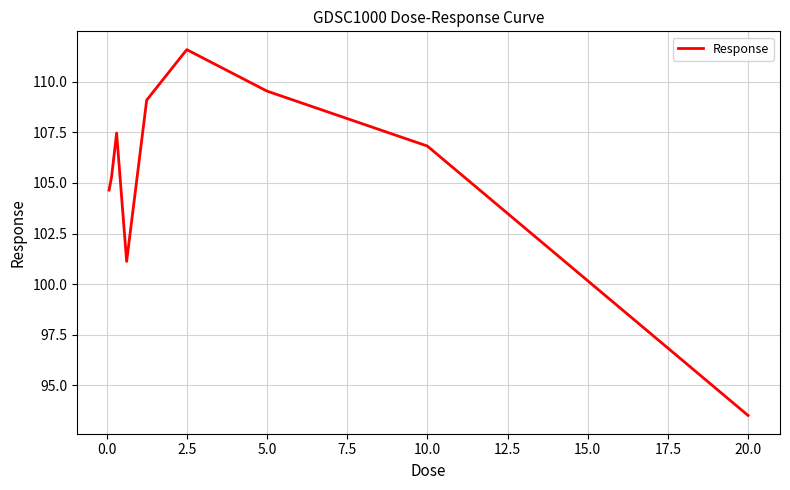

What is the difference between the maximum and minimum values?

18.1